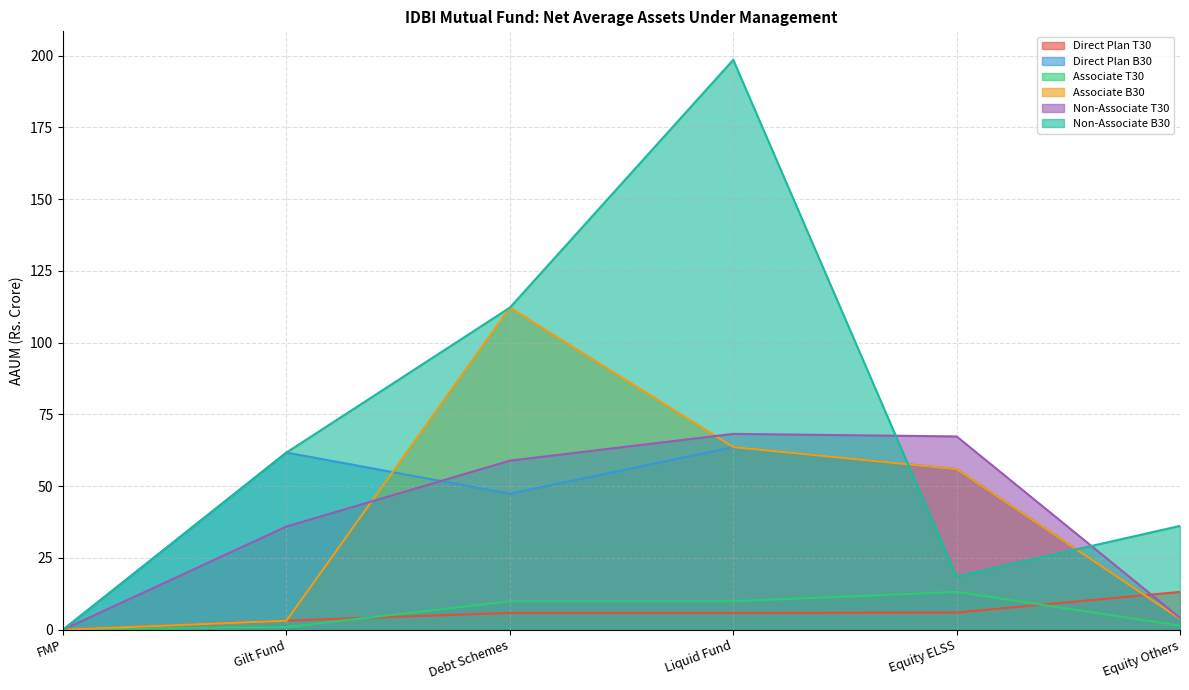

How many positive values does the Direct Plan T30 series have?

5